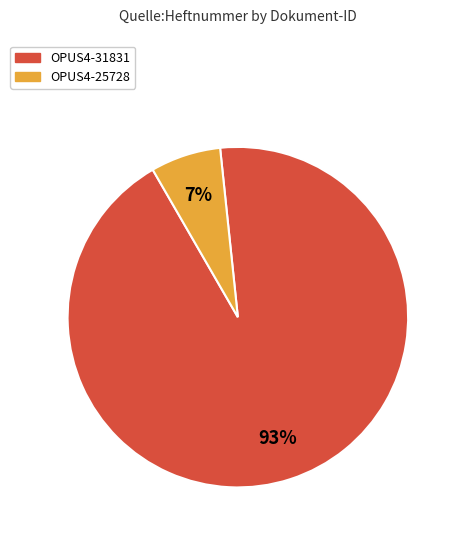

Does OPUS4-25728 account for over 50% of the chart?

No